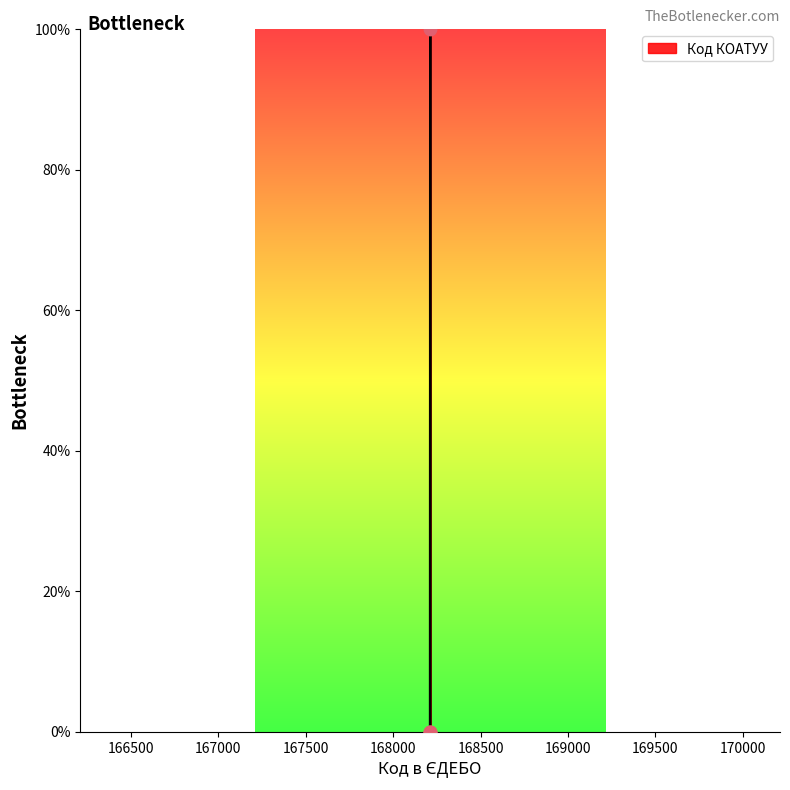

What is the sum of all values?

100.0